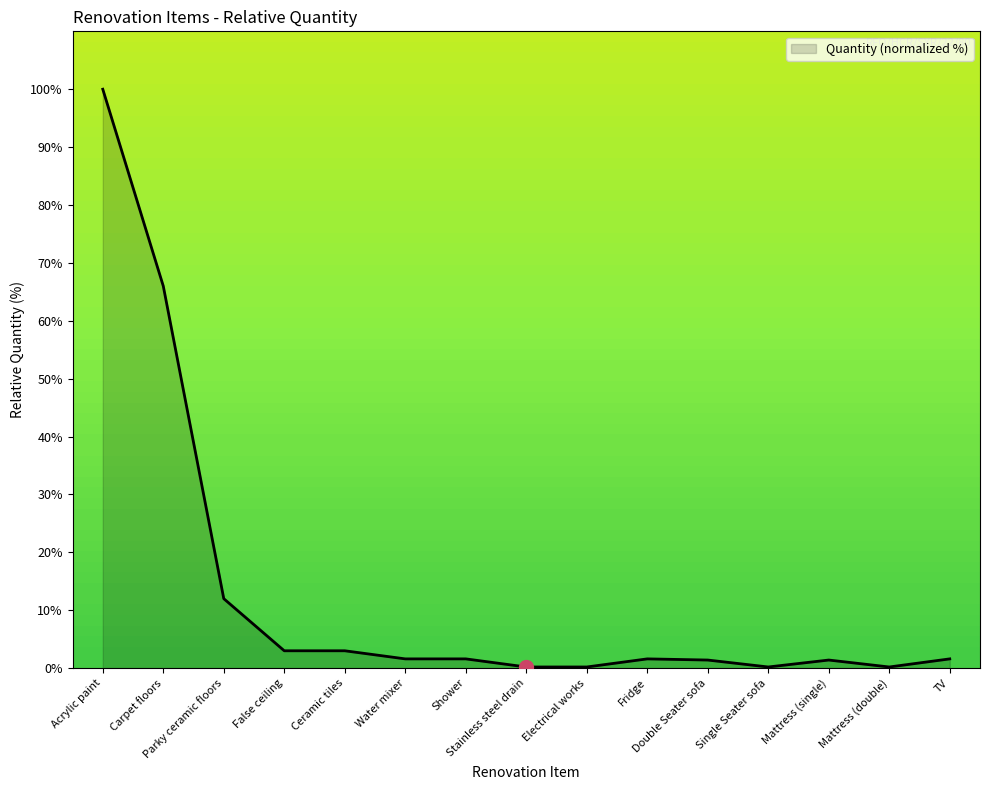

At which category does the chart reach its minimum across all series?

Stainless steel drain